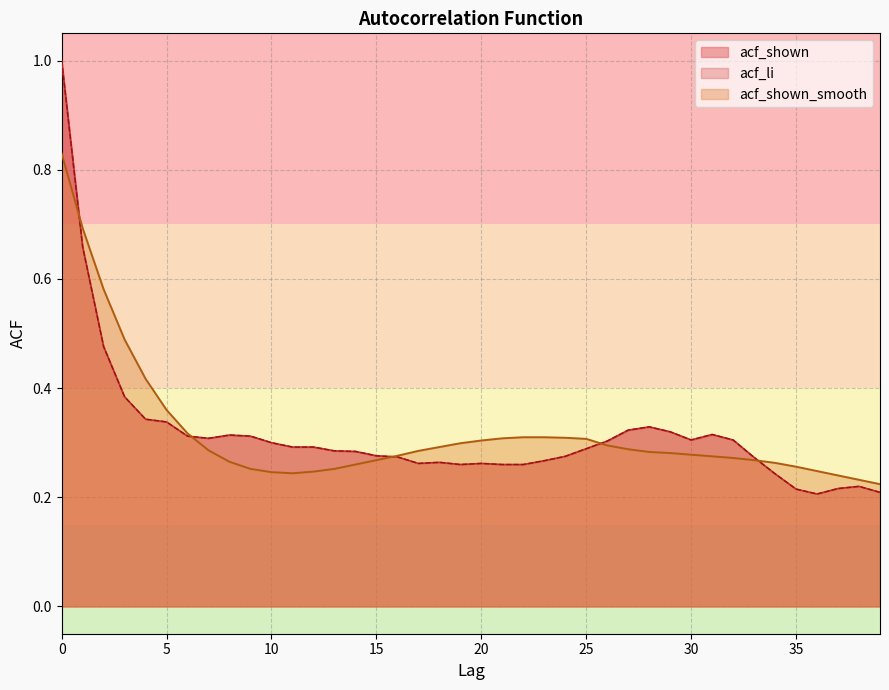

Reading right to left, transcribe all the data shown in this chart.

acf_shown: 0.2	0.2	0.2	0.2	0.2	0.2	0.3	0.3	0.3	0.3	0.3	0.3	0.3	0.3	0.3	0.3	0.3	0.3	0.3	0.3	0.3	0.3	0.3	0.3	0.3	0.3	0.3	0.3	0.3	0.3	0.3	0.3	0.3	0.3	0.3	0.3	0.4	0.5	0.7	1.0
acf_li: 0.2	0.2	0.2	0.2	0.2	0.2	0.3	0.3	0.3	0.3	0.3	0.3	0.3	0.3	0.3	0.3	0.3	0.3	0.3	0.3	0.3	0.3	0.3	0.3	0.3	0.3	0.3	0.3	0.3	0.3	0.3	0.3	0.3	0.3	0.3	0.3	0.4	0.5	0.7	1.0
acf_shown_smooth: 0.2	0.2	0.2	0.2	0.3	0.3	0.3	0.3	0.3	0.3	0.3	0.3	0.3	0.3	0.3	0.3	0.3	0.3	0.3	0.3	0.3	0.3	0.3	0.3	0.3	0.3	0.3	0.2	0.2	0.2	0.3	0.3	0.3	0.3	0.4	0.4	0.5	0.6	0.7	0.8